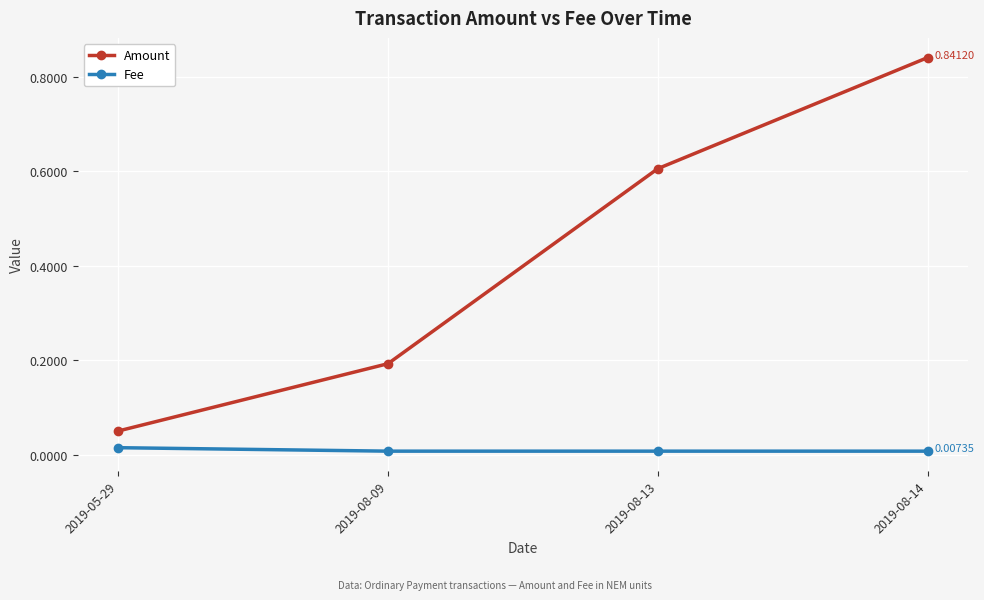

What is the spread (max minus min) of values at 2019-08-09?

0.2